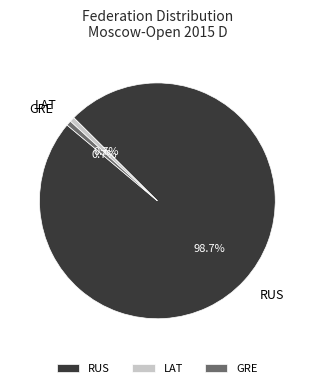

Which category has the biggest portion of the pie?

RUS